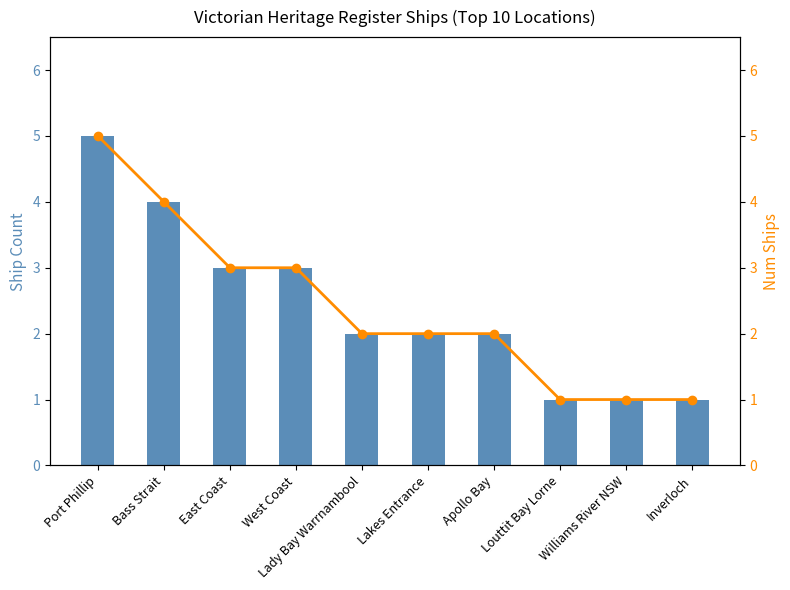

At which category is the sum across all series the highest?

Port Phillip